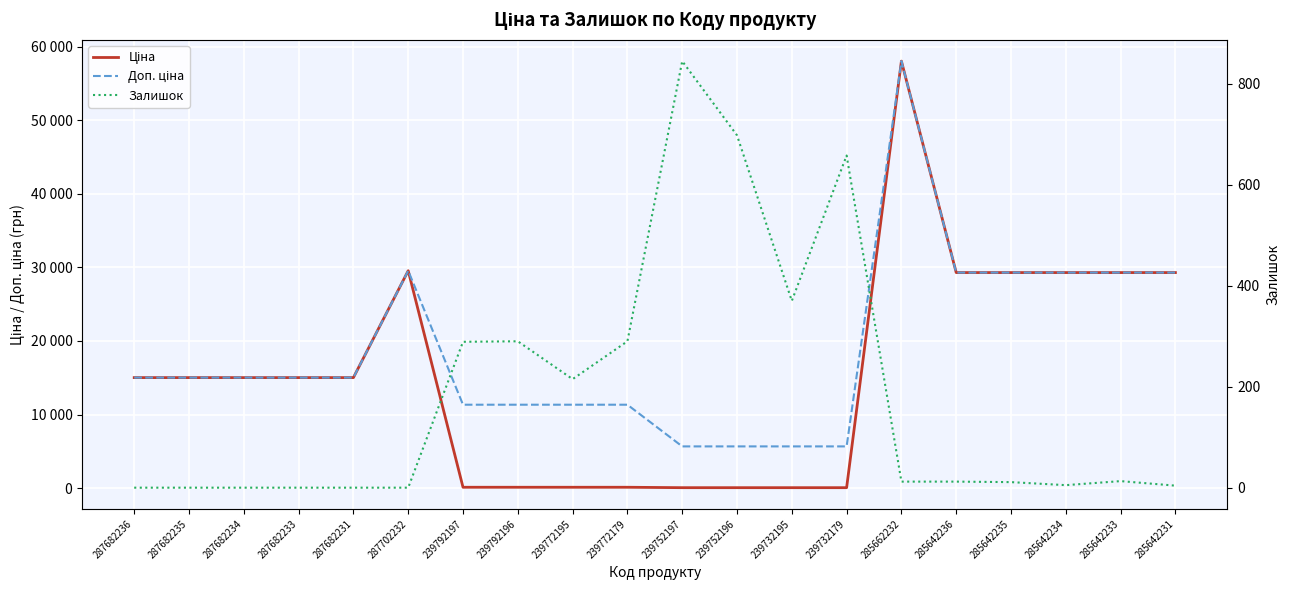

True or false: Доп. ціна has more than 0 points higher than both neighbors.

True